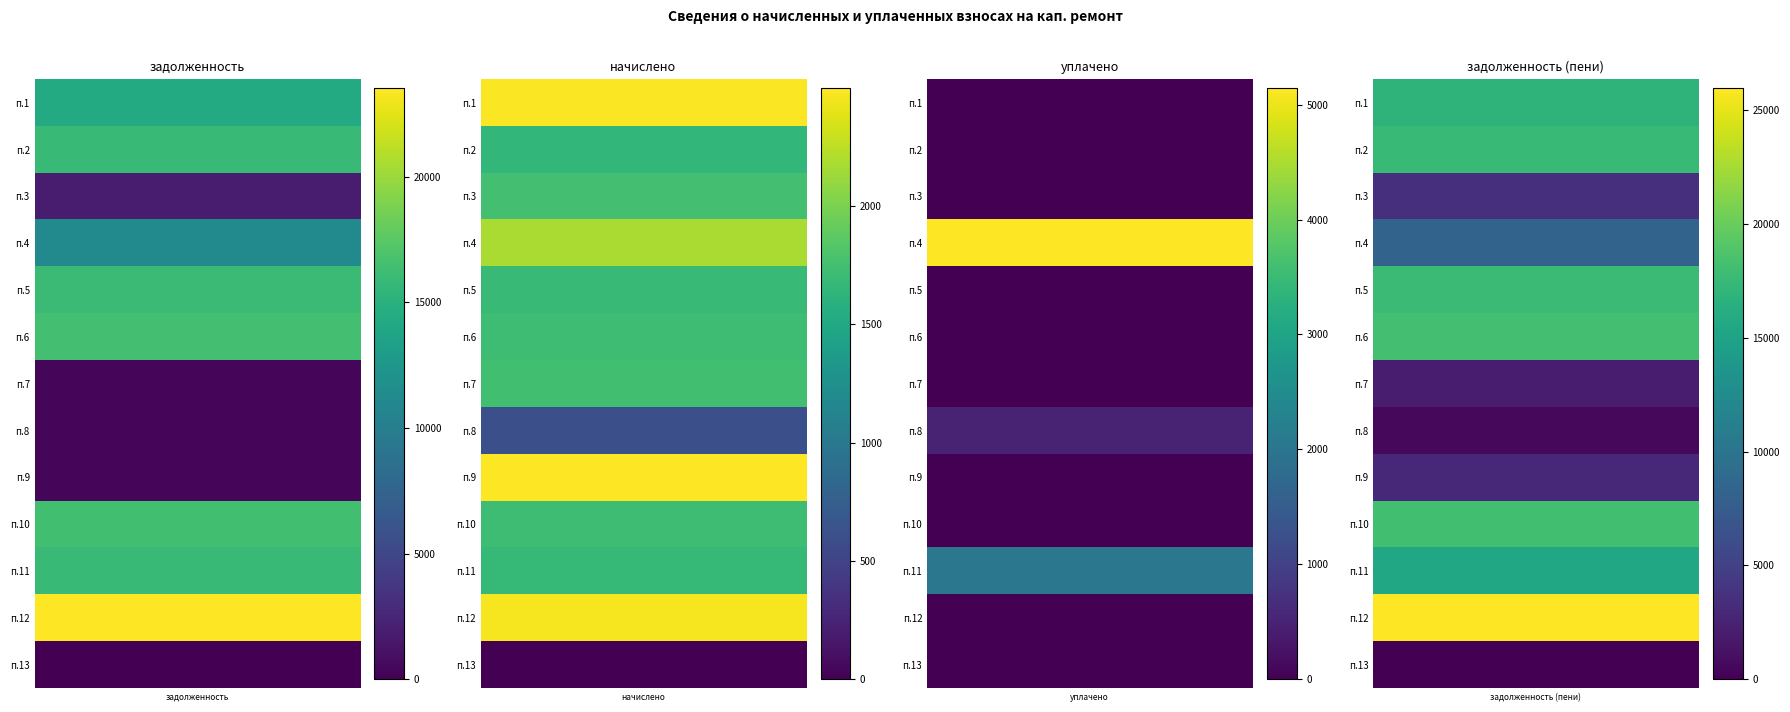

What is the approximate value of 4 at 2?

2184.1